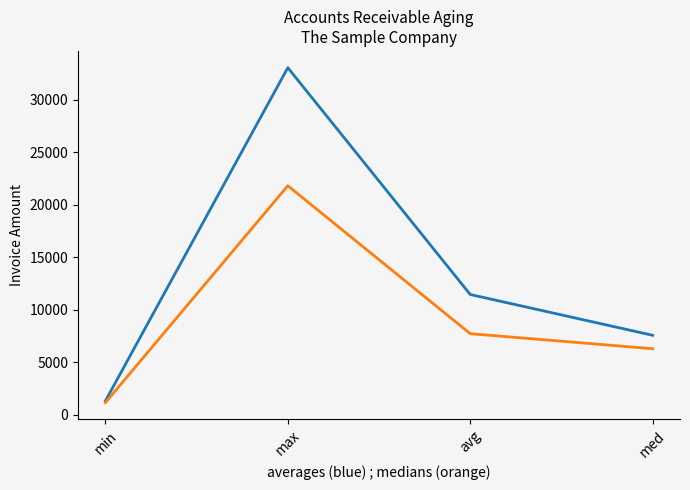

What is the total value across all series at max?

54836.0